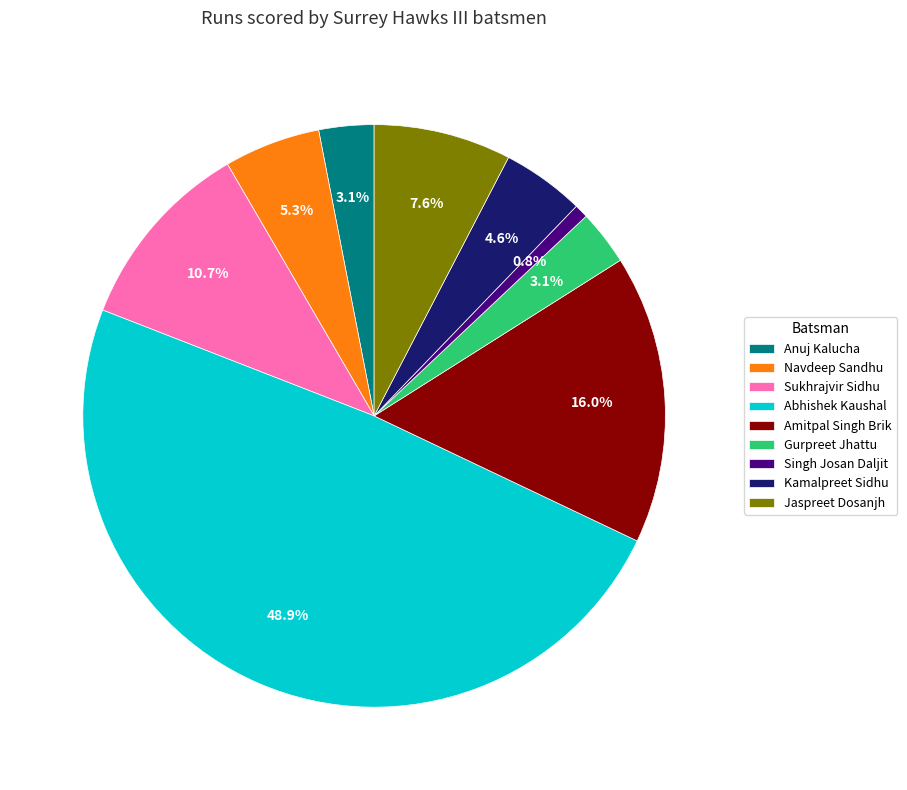

To the nearest percent, what is the combined percentage of Kamalpreet Sidhu and Abhishek Kaushal?

53%